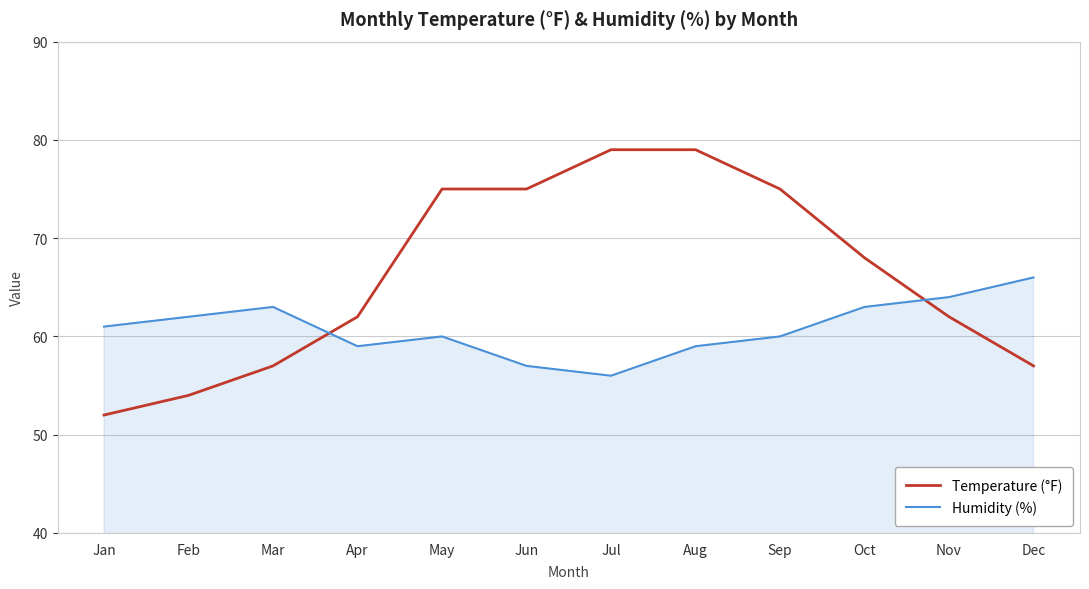

What is the difference between the Humidity (%) values at Feb and Jul?

6